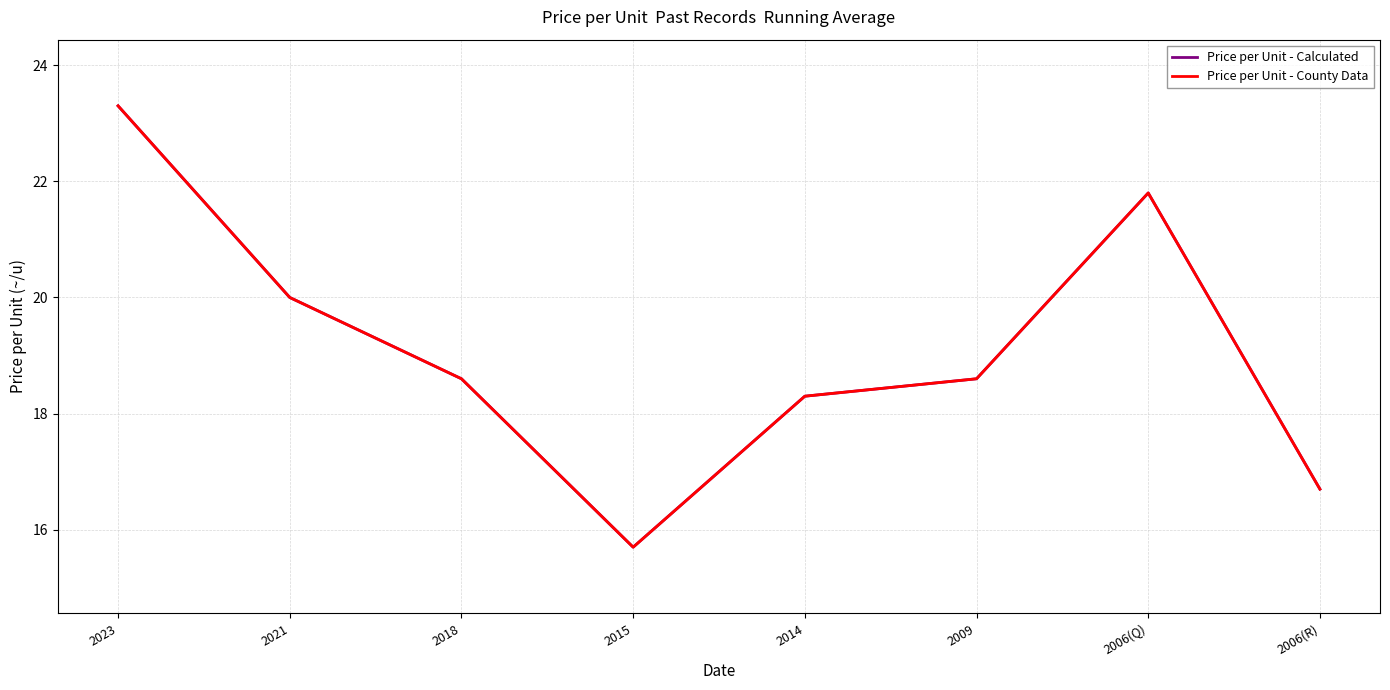

Is this an area chart (filled region under the line)?

No